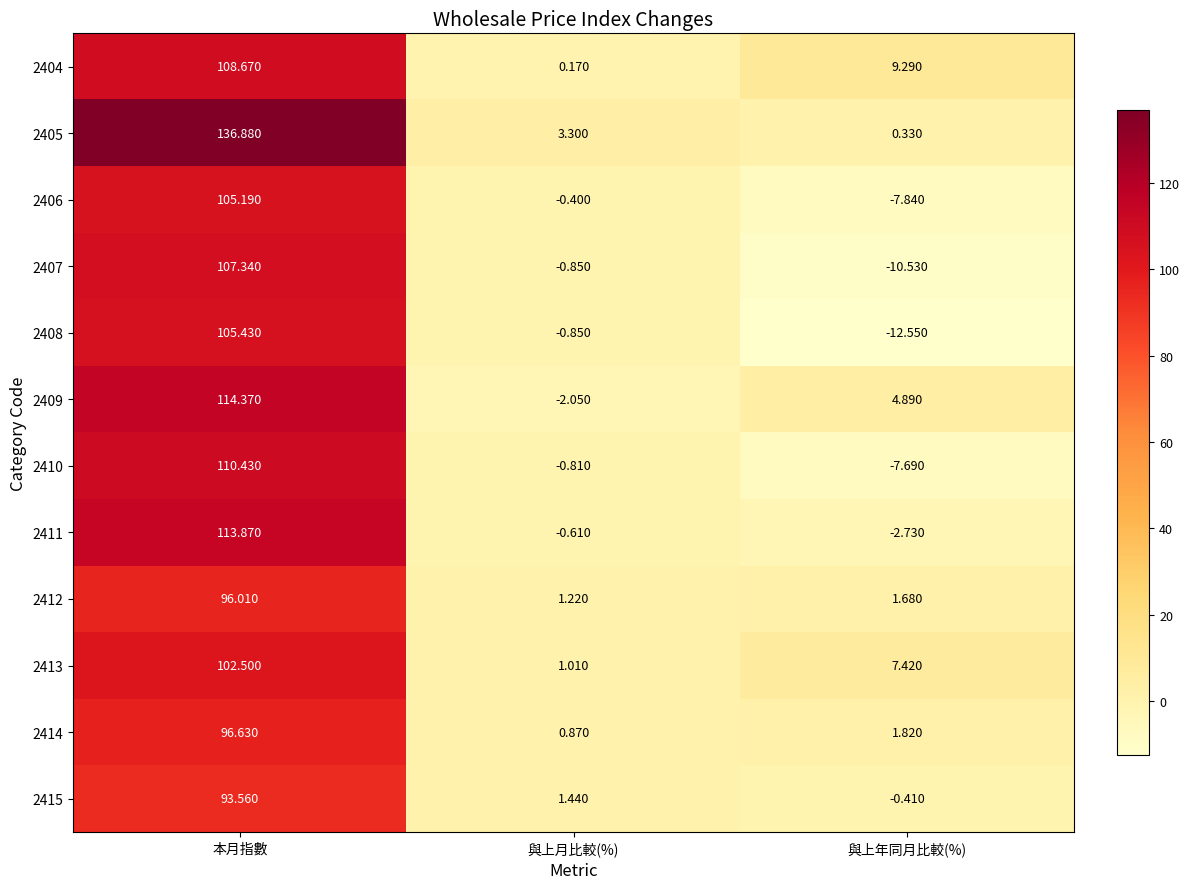

How many distinct data groups are displayed?

12